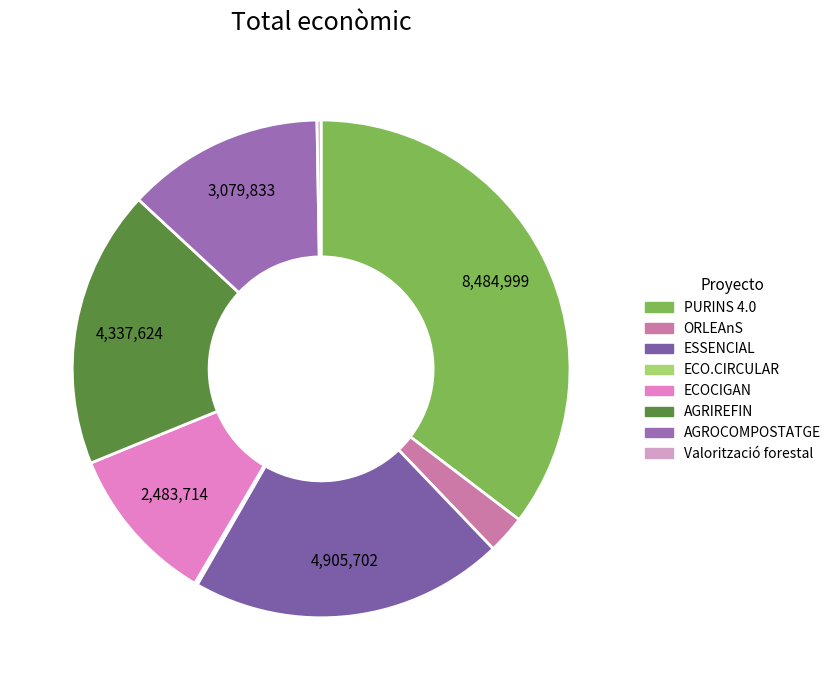

Count the number of slices in the pie.

8